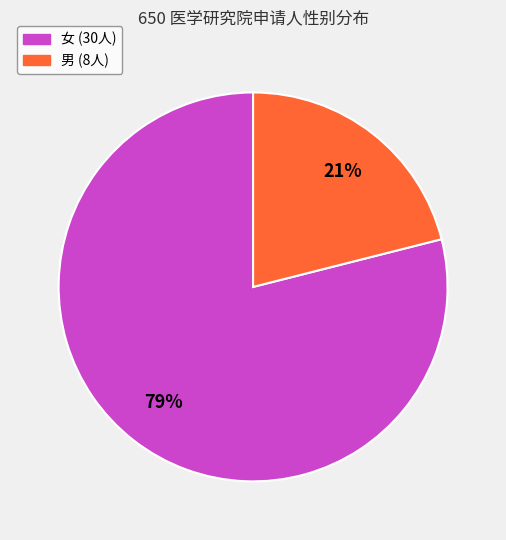

Do 女 and 男 together represent more than half of the pie?

Yes